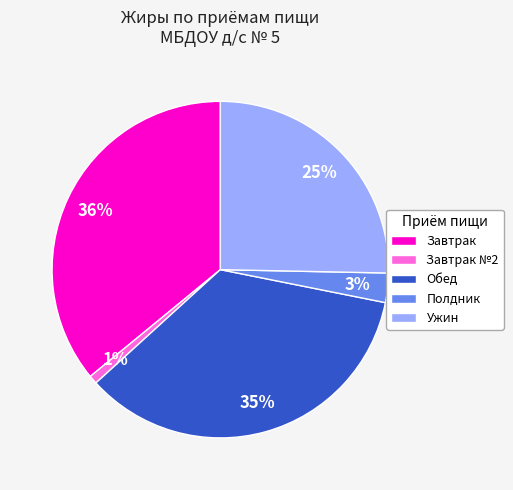

The Обед slice represents 35% of the pie. True or false?

True